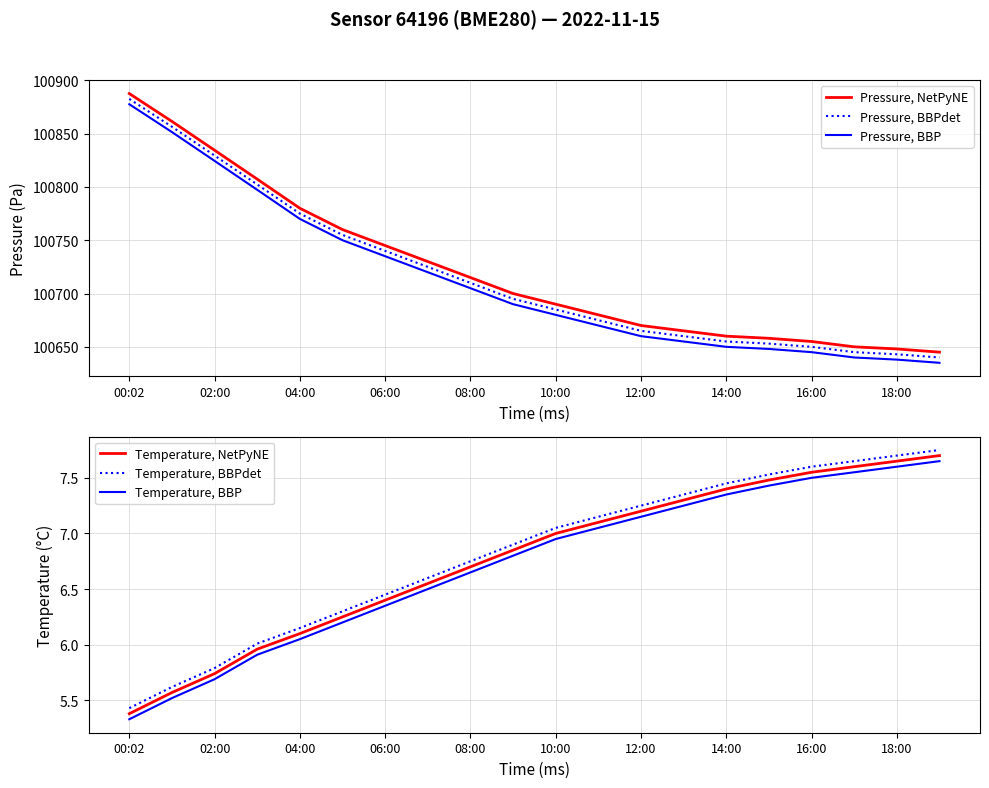

Reading left to right, extract all data points from this chart.

Pressure, NetPyNE: 100887.6	100861.5	100834.4	100807.3	100780.0	100760.0	100745.0	100730.0	100715.0	100700.0	100690.0	100680.0	100670.0	100665.0	100660.0	100658.0	100655.0	100650.0	100648.0	100645.0
Pressure, BBPdet: 100882.6	100856.5	100829.4	100802.3	100775.0	100755.0	100740.0	100725.0	100710.0	100695.0	100685.0	100675.0	100665.0	100660.0	100655.0	100653.0	100650.0	100645.0	100643.0	100640.0
Pressure, BBP: 100877.6	100851.5	100824.4	100797.3	100770.0	100750.0	100735.0	100720.0	100705.0	100690.0	100680.0	100670.0	100660.0	100655.0	100650.0	100648.0	100645.0	100640.0	100638.0	100635.0
Temperature, NetPyNE: 5.4	5.6	5.7	6.0	6.1	6.2	6.4	6.5	6.7	6.8	7.0	7.1	7.2	7.3	7.4	7.5	7.5	7.6	7.7	7.7
Temperature, BBPdet: 5.4	5.6	5.8	6.0	6.1	6.3	6.5	6.6	6.8	6.9	7.0	7.1	7.2	7.3	7.5	7.5	7.6	7.6	7.7	7.8
Temperature, BBP: 5.3	5.5	5.7	5.9	6.0	6.2	6.4	6.5	6.7	6.8	7.0	7.0	7.2	7.2	7.4	7.4	7.5	7.5	7.6	7.7